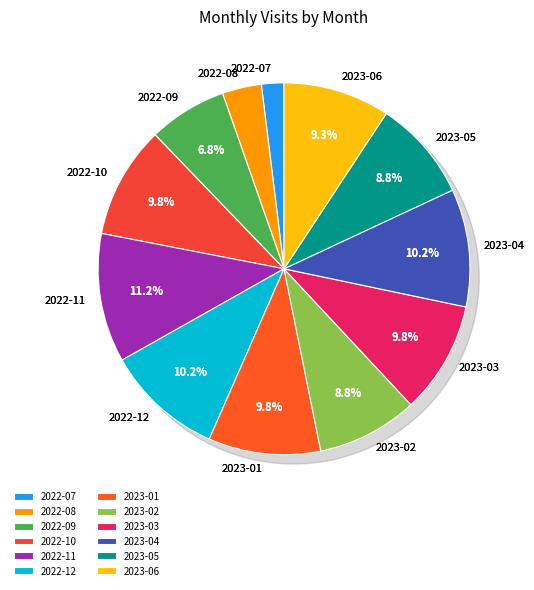

To the nearest percent, what percentage of the pie is 2023-03?

10%